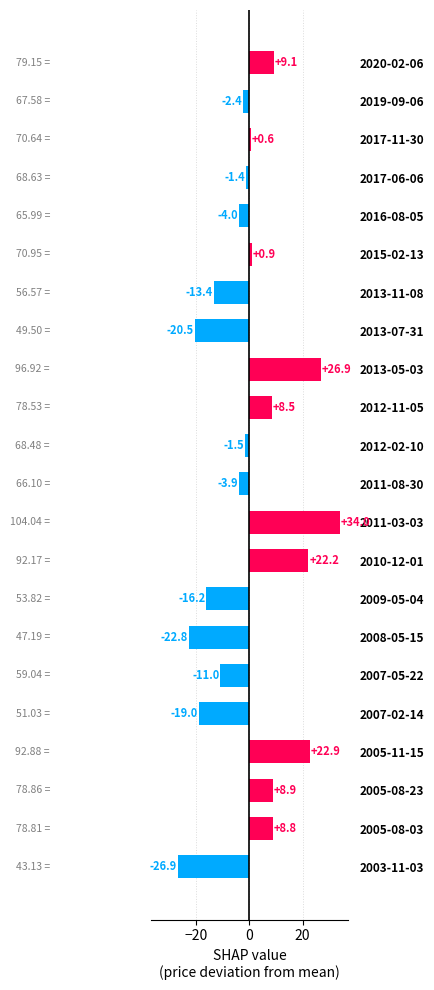

Reading bottom to top, list all the values displayed in this chart.

2003-11-03=-26.9	2005-08-03=8.8	2005-08-23=8.9	2005-11-15=22.9	2007-02-14=-19.0	2007-05-22=-11.0	2008-05-15=-22.8	2009-05-04=-16.2	2010-12-01=22.2	2011-03-03=34.0	2011-08-30=-3.9	2012-02-10=-1.5	2012-11-05=8.5	2013-05-03=26.9	2013-07-31=-20.5	2013-11-08=-13.4	2015-02-13=0.9	2016-08-05=-4.0	2017-06-06=-1.4	2017-11-30=0.6	2019-09-06=-2.4	2020-02-06=9.1